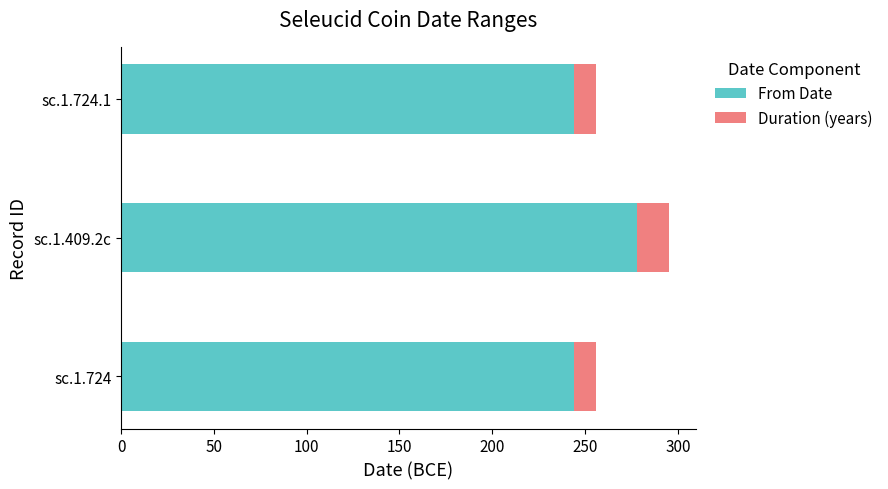

What is the highest value of the From Date series?

278